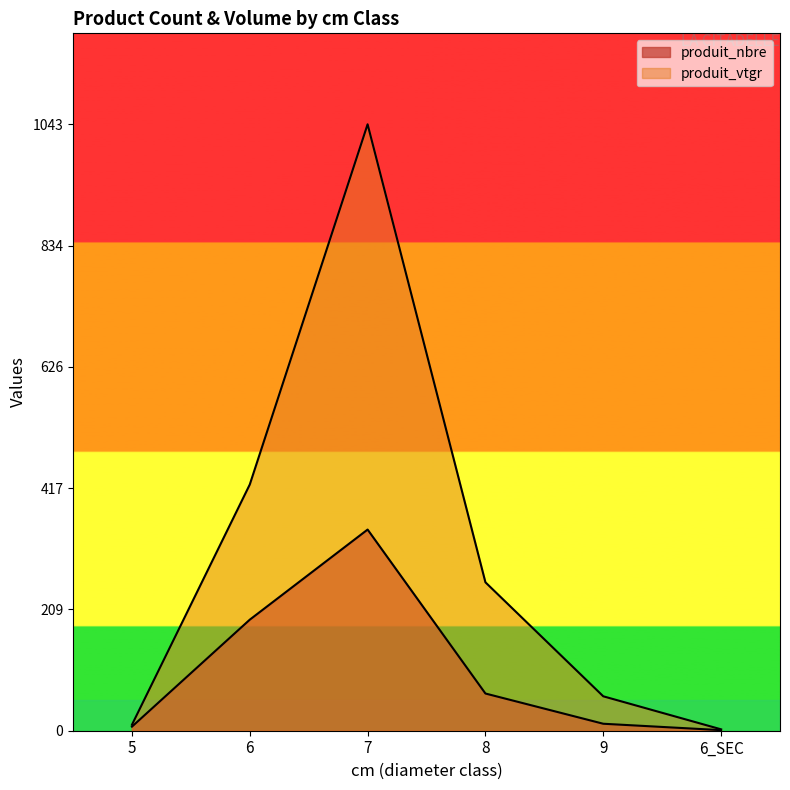

The value of produit_nbre at 7 is 346.0. True or false?

True